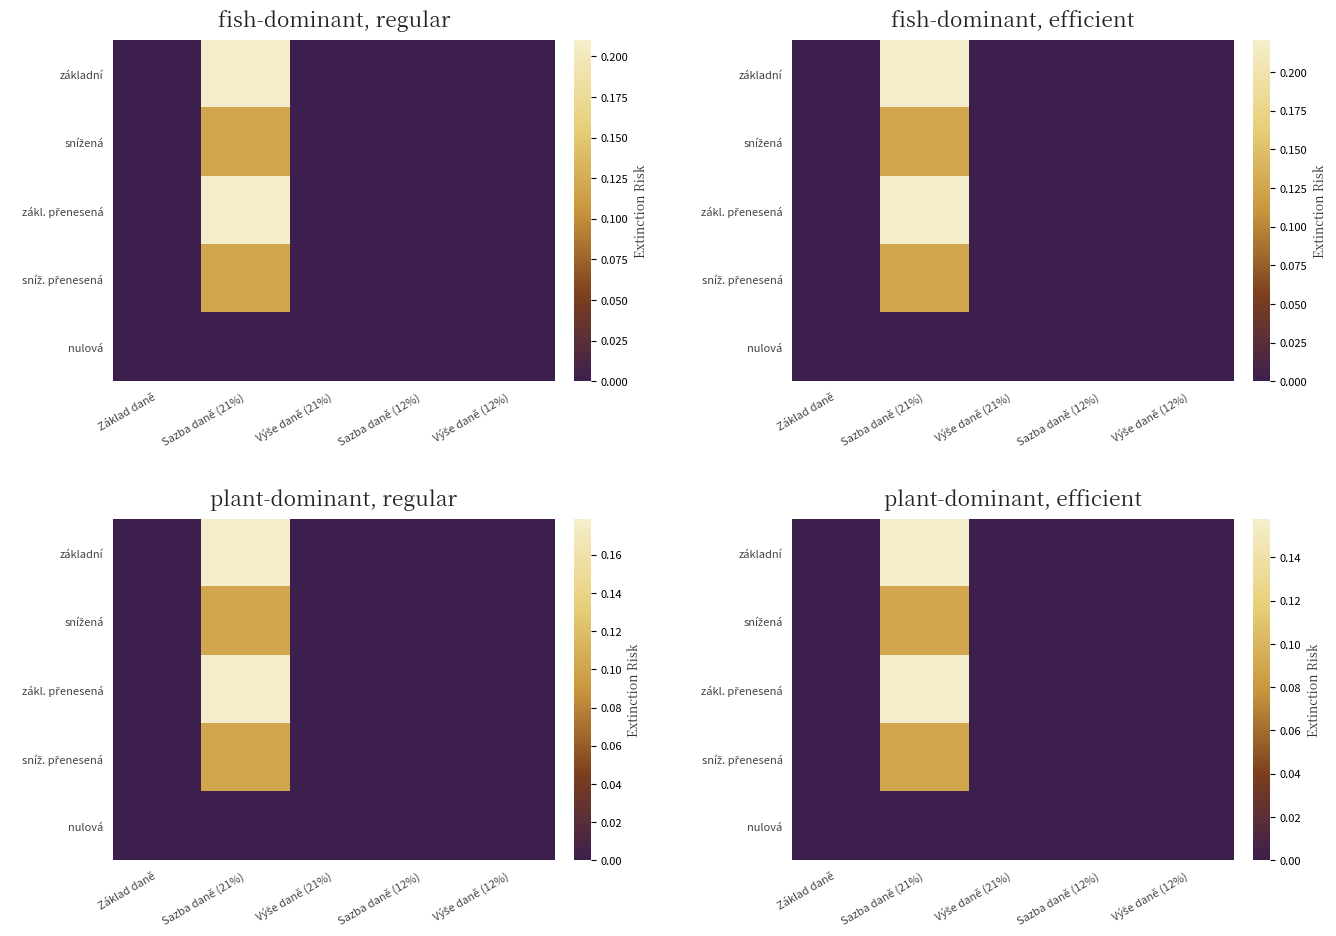

At which label does nulová reach its minimum?

Základ daně